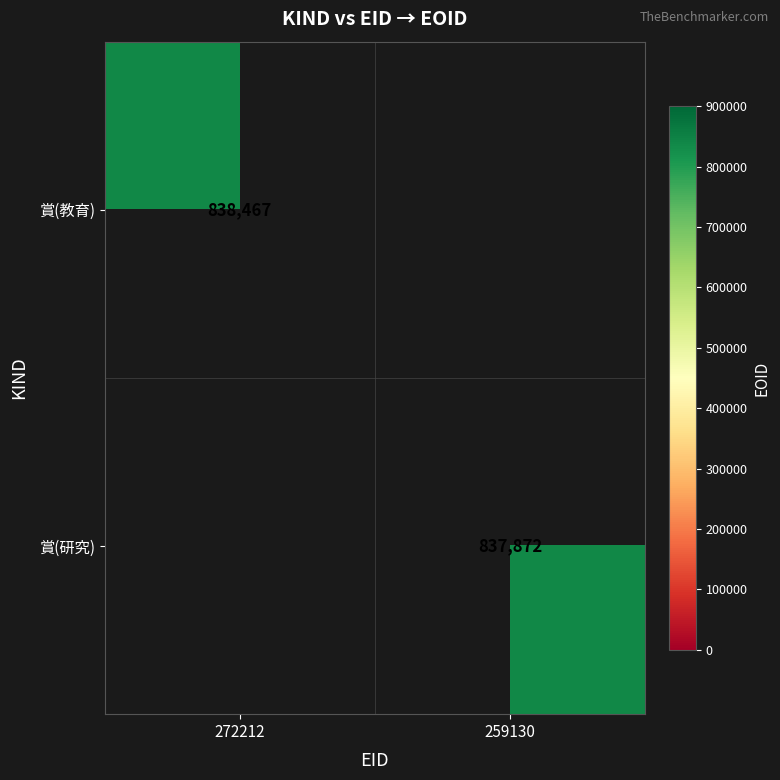

At how many categories does at least one series exceed 838203?

1